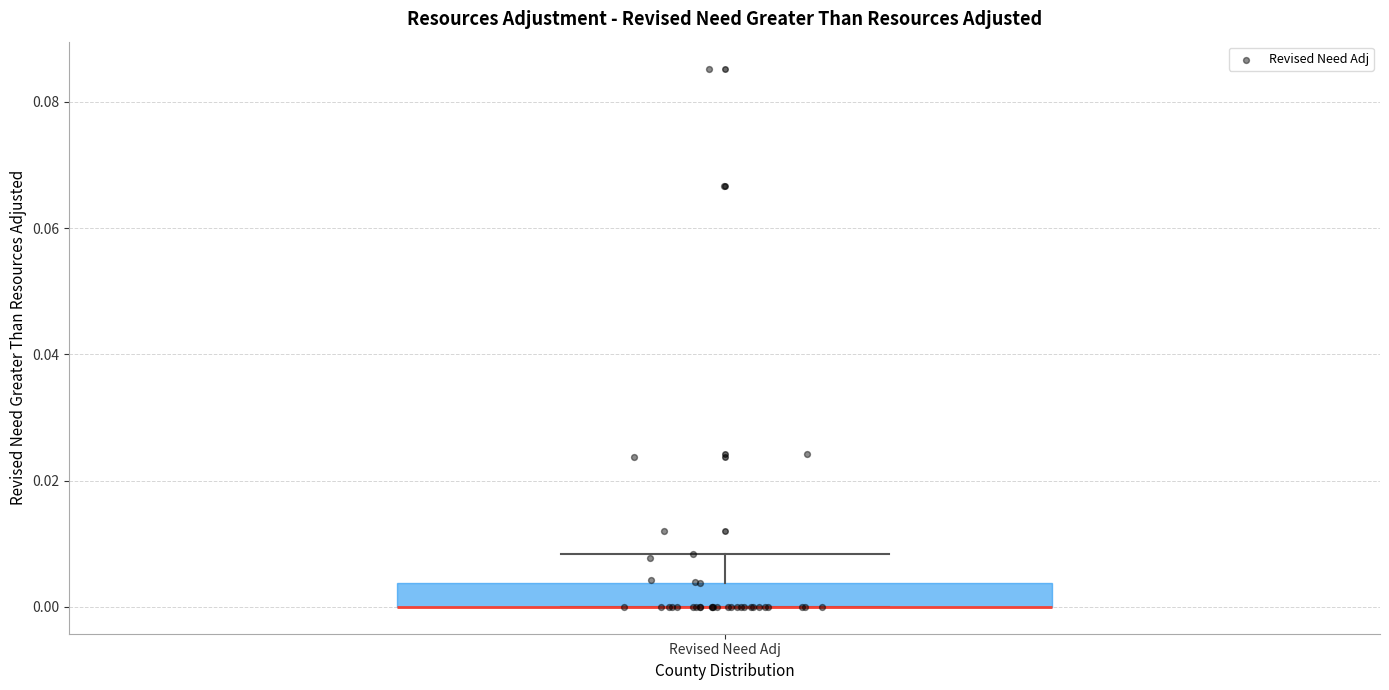

Transcribe this box plot: give where the median line is, the range the box spans, and where the two whiskers end, as read against the y-axis. The values are not printed on the chart, so give them approximately, as read against the axis.

median 0.000 (drawn on the box's lower edge), box 0.000 to 0.004, whiskers 0.000 to 0.008